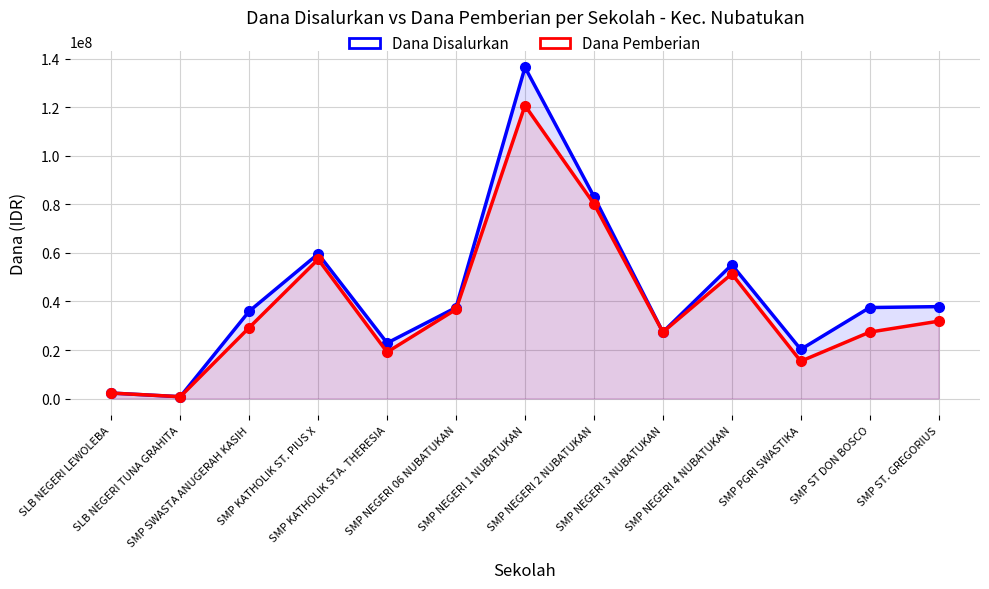

What is the average value of the Dana Disalurkan series?

42836538